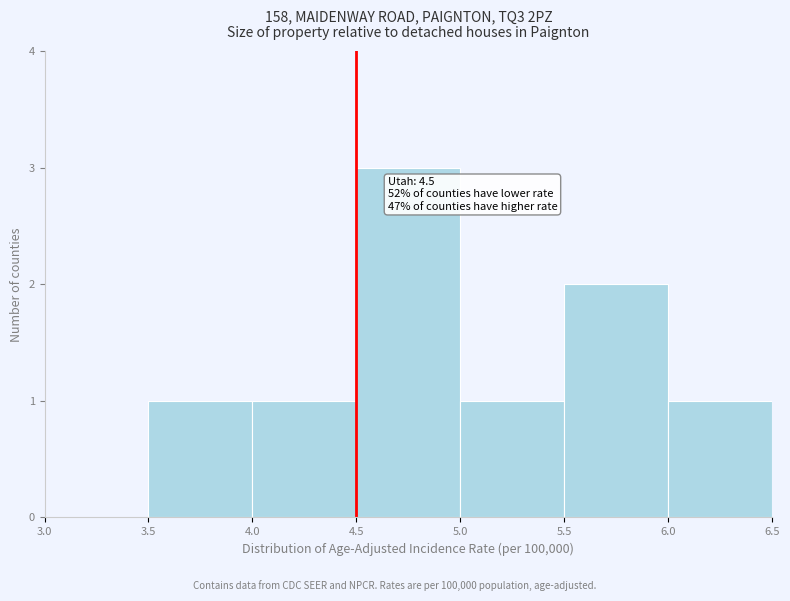

Which range on the x-axis has the tallest bar?

4.5 to 5.0